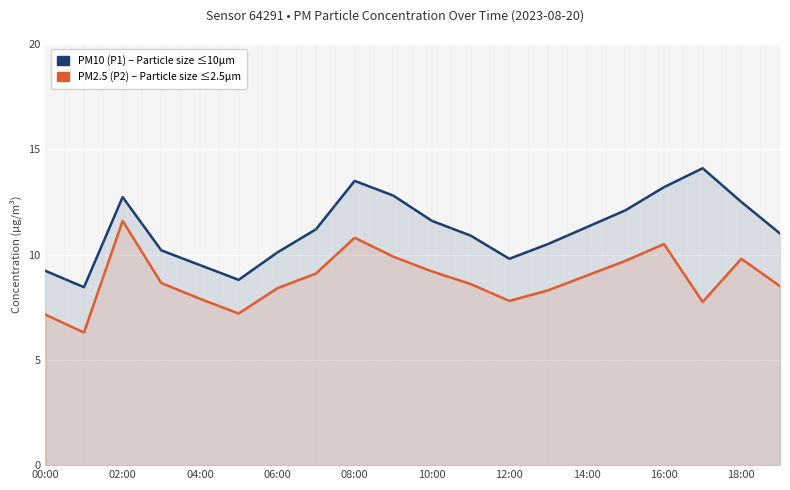

What is the difference between the maximum and minimum values in the P2 series?

5.3